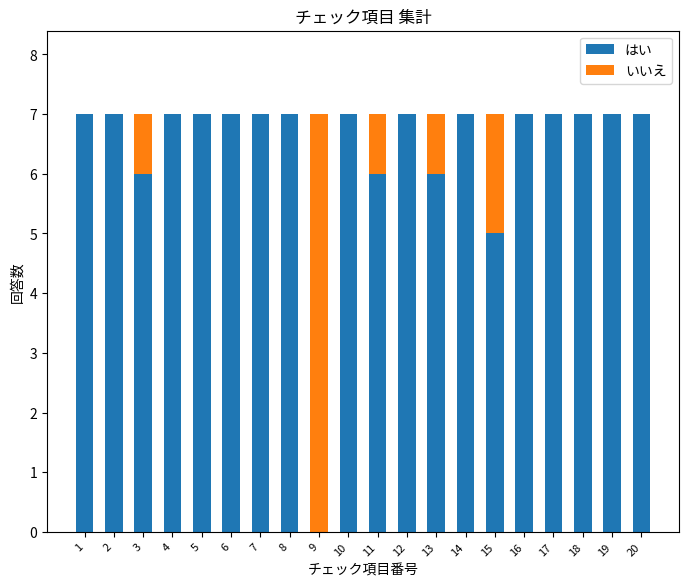

What is the sum of all はい values?

128